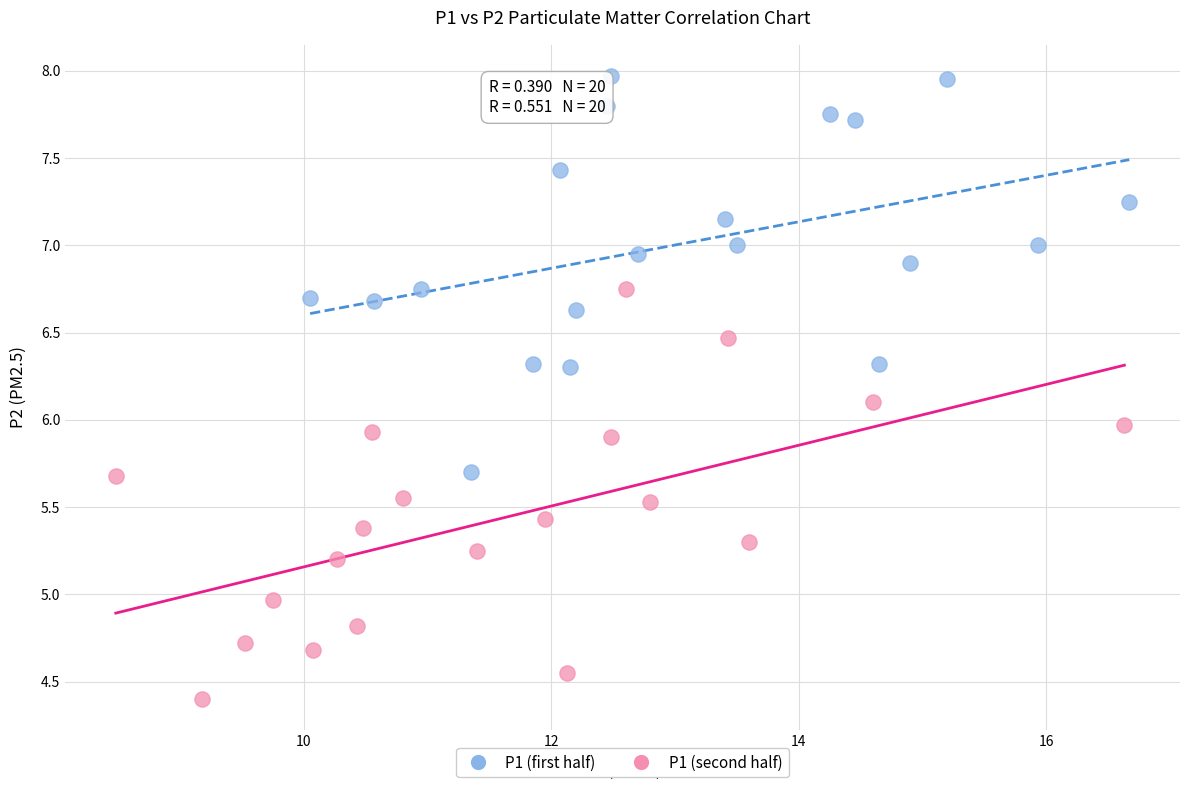

Which series reaches the maximum Y coordinate?

P1 (first half)